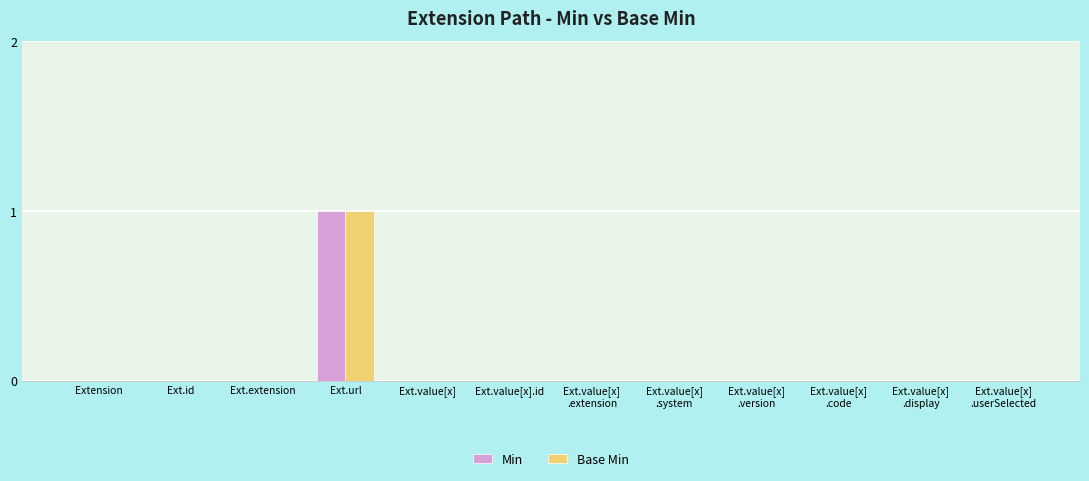

The Base Min series shows 0 at Ext.value[x].id. True or false?

True